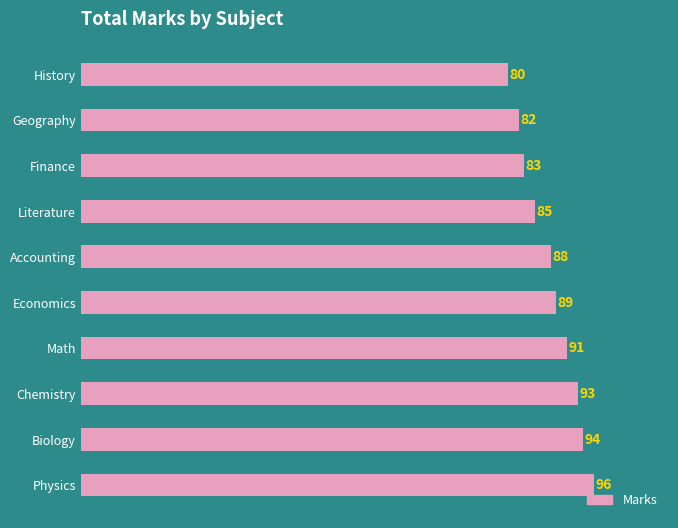

Is it true that the value at Physics is 168?

False